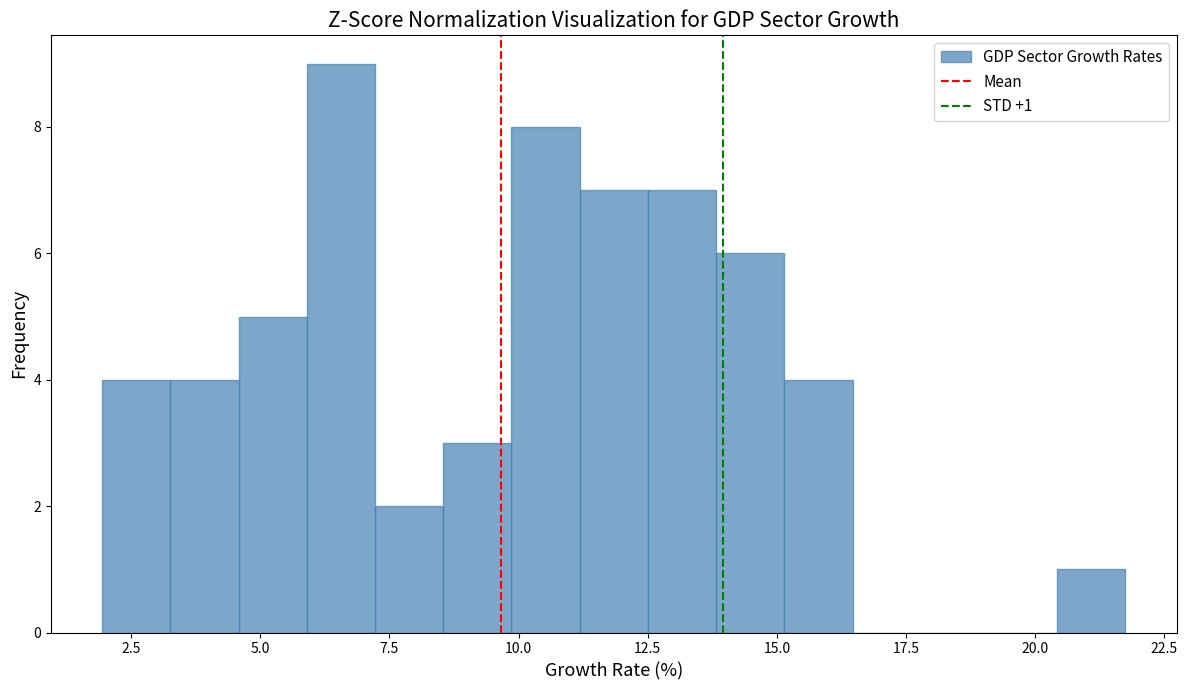

Around what value on the x-axis is the tallest bar? Give the approximate position of its centre, as read against the axis.

6.5